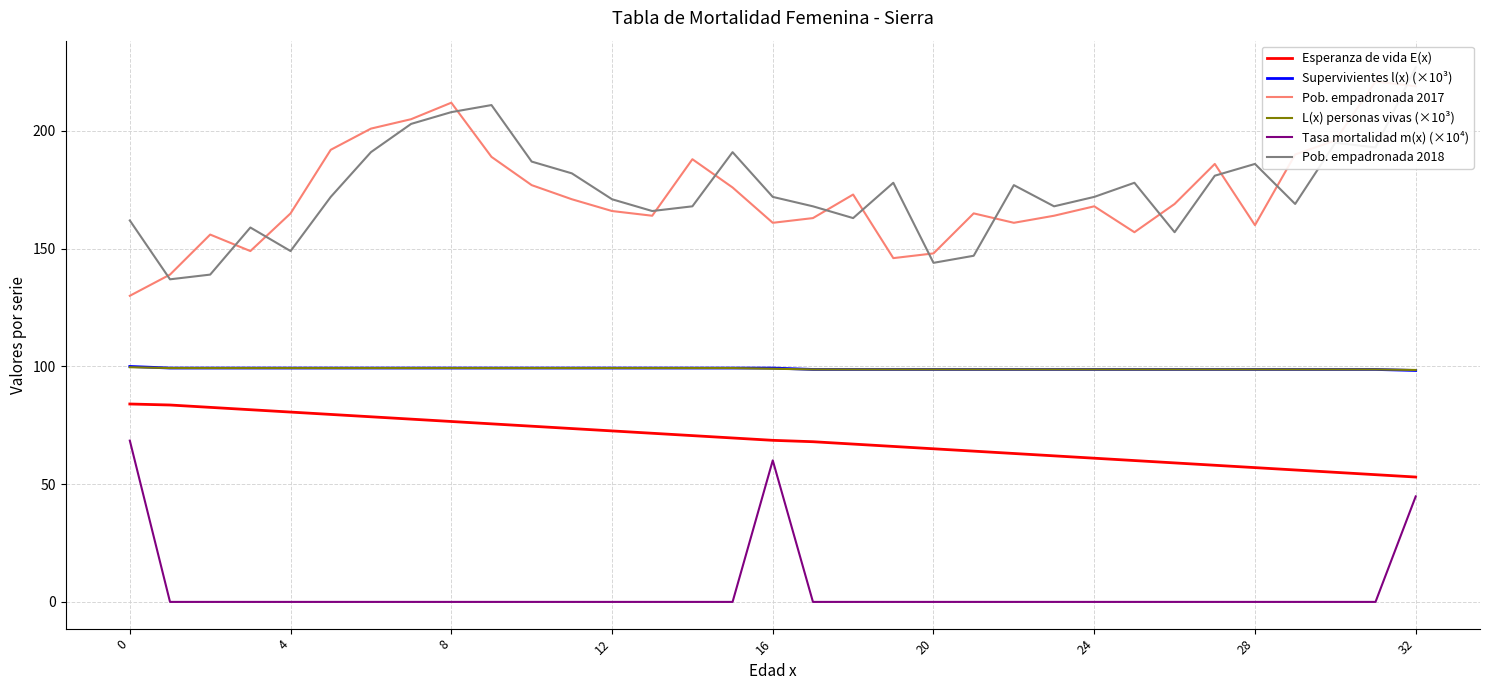

True or false: L(x) personas vivas (×10³) and Esperanza de vida E(x) intersect in this chart.

False